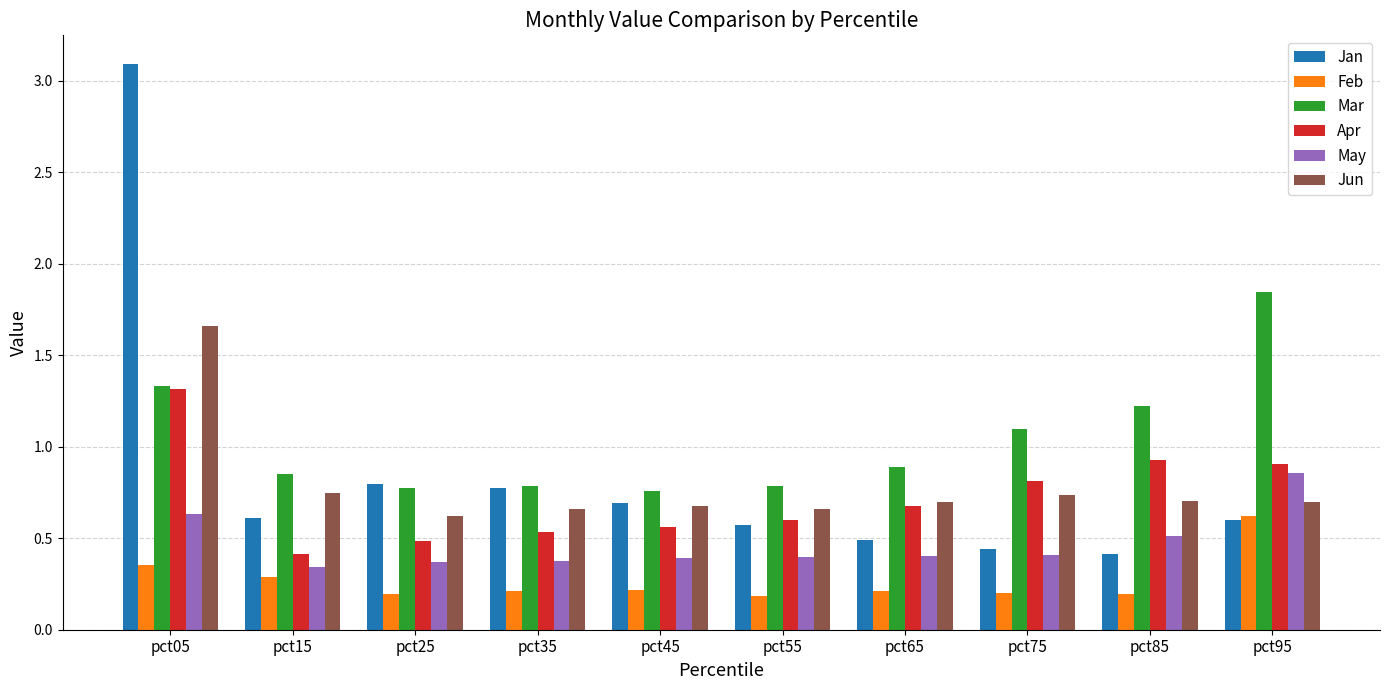

At which label does Jan reach its peak?

pct05